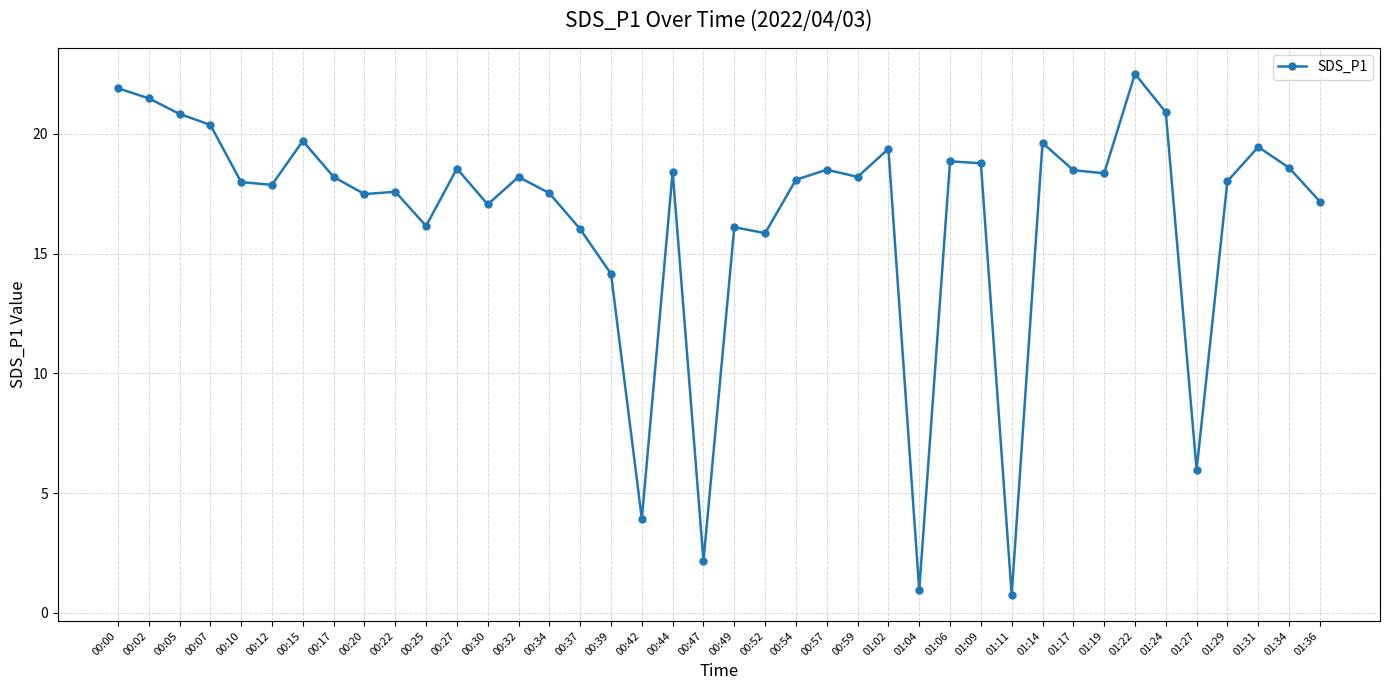

What is the sum of all values?

660.0